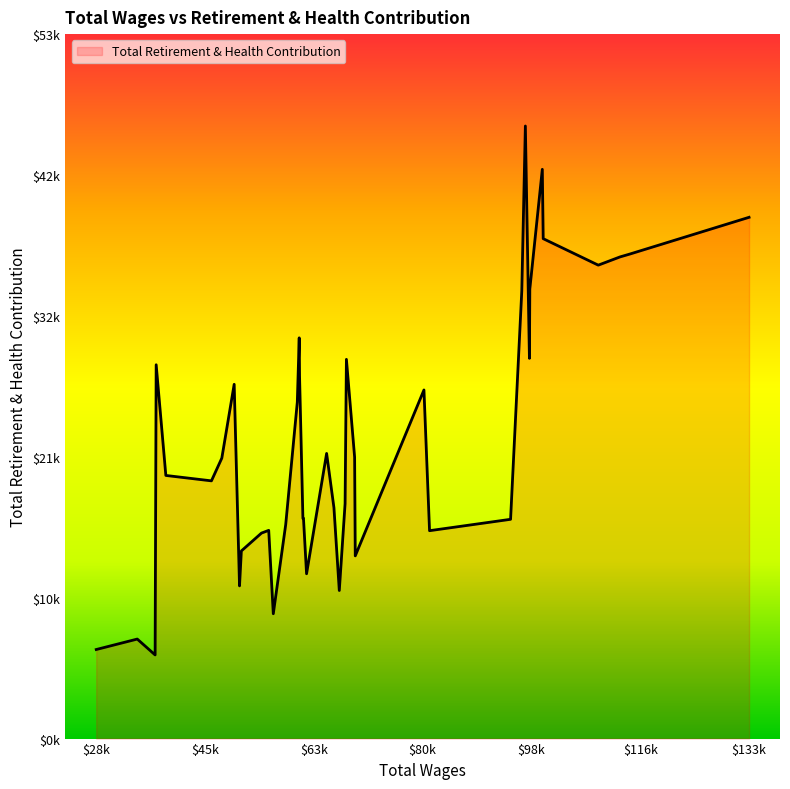

Where is the data nearest to the value 26398?

81088